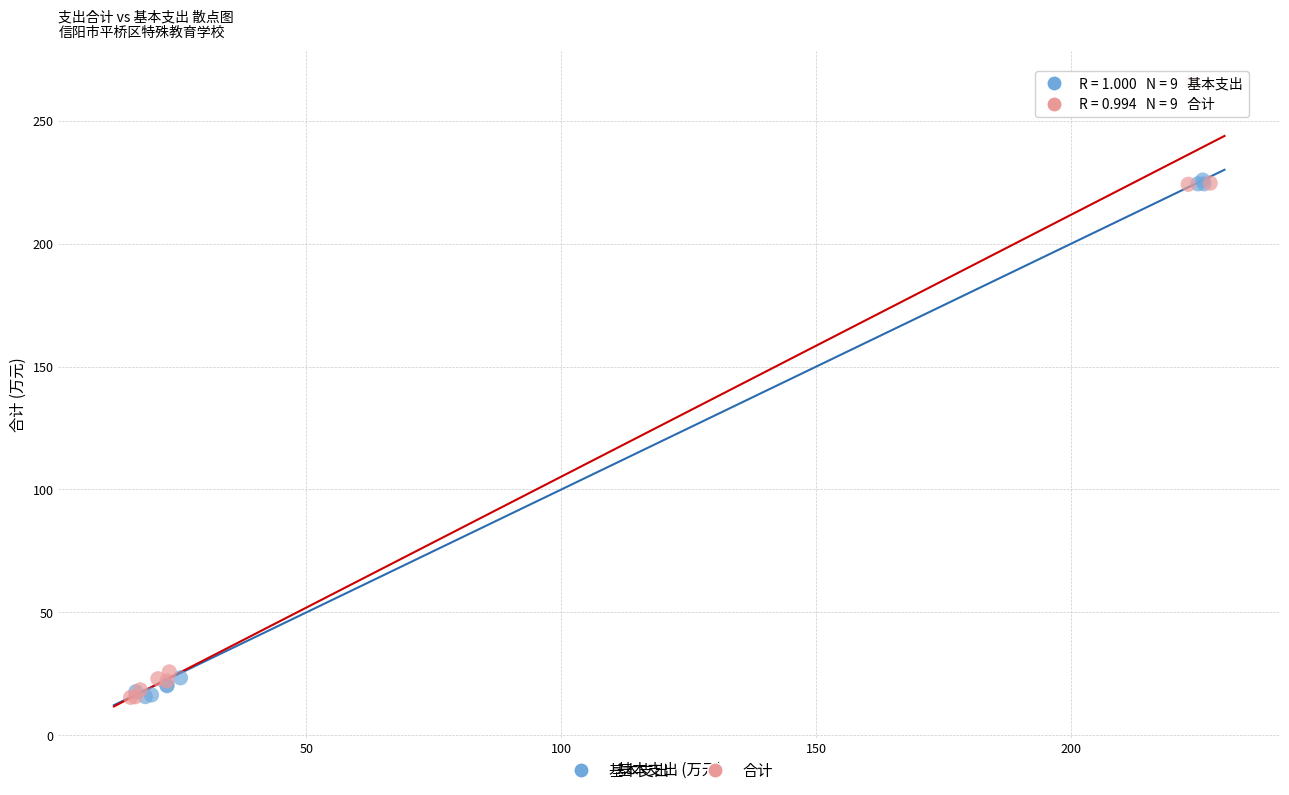

What are all the series names shown in the legend?

基本支出, 合计